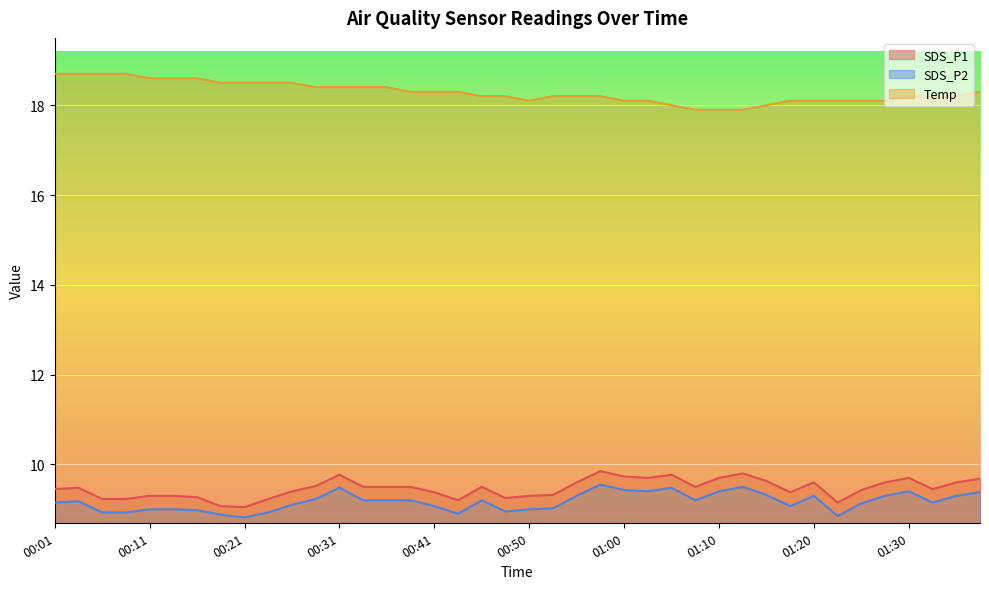

Which has a higher value, 00:21 or 00:28?

00:28